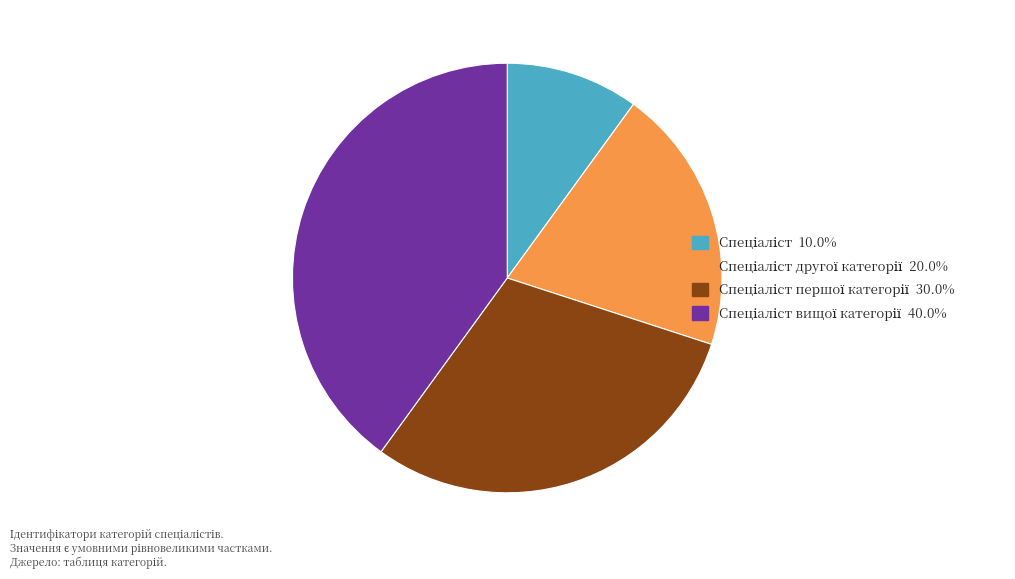

How many slices are in this pie chart?

4